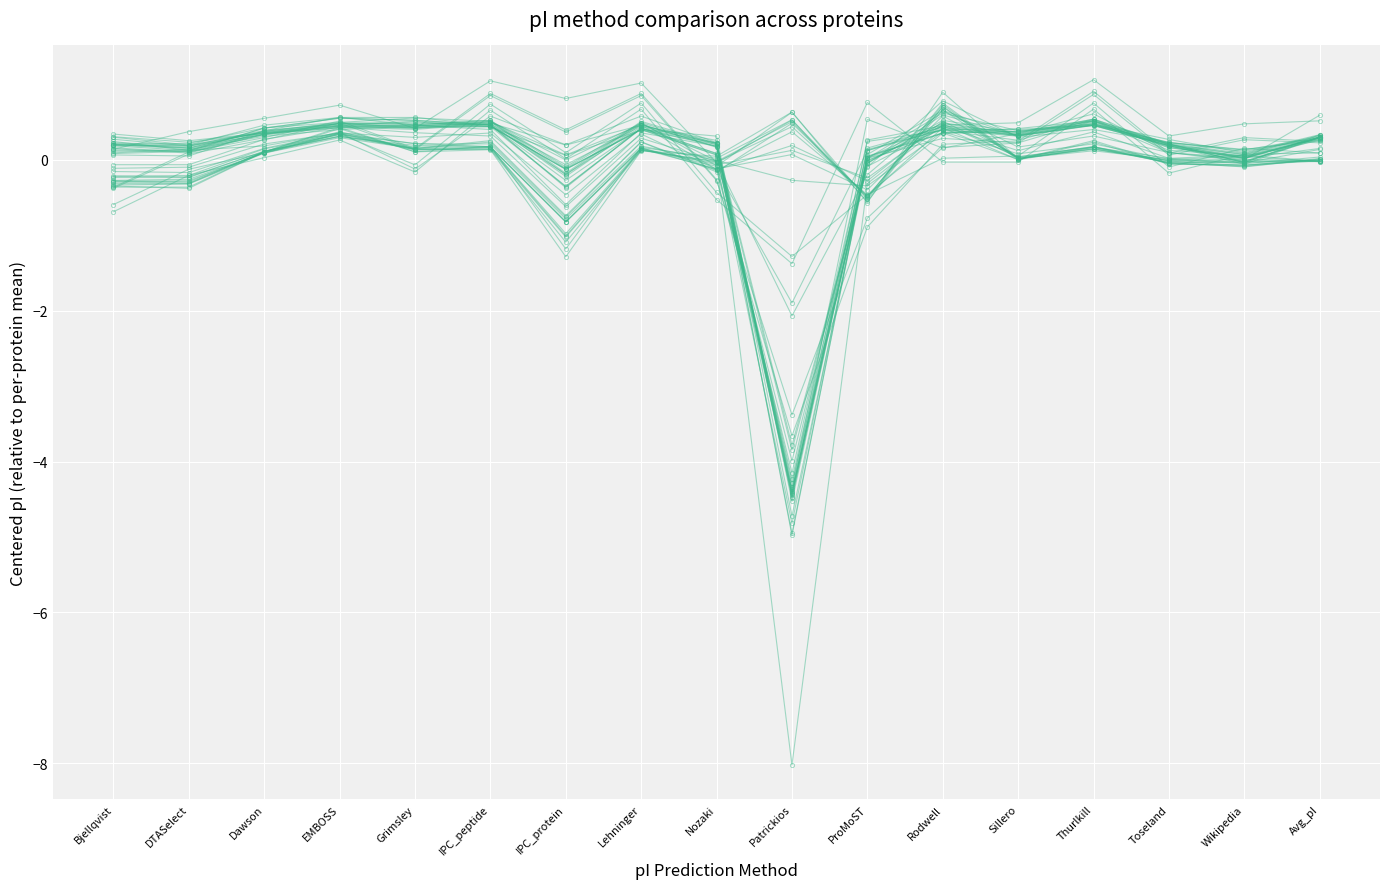

How many interior local valleys (lower than both neighbors) does the data have?

4